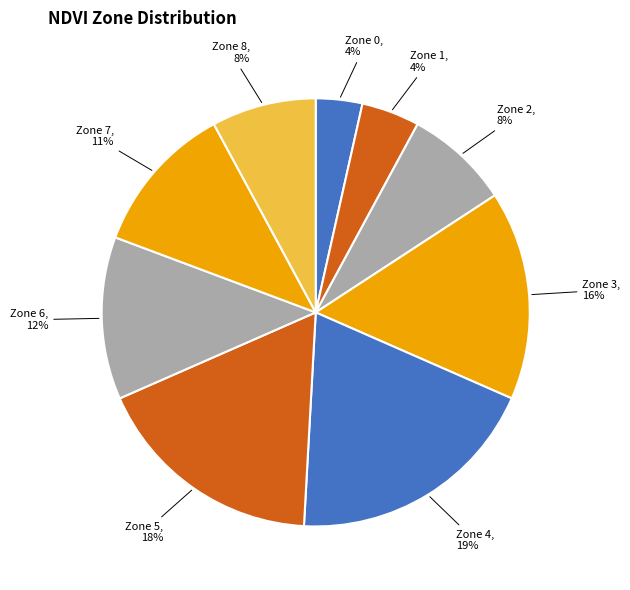

To the nearest percent, what is the average slice percentage?

11%